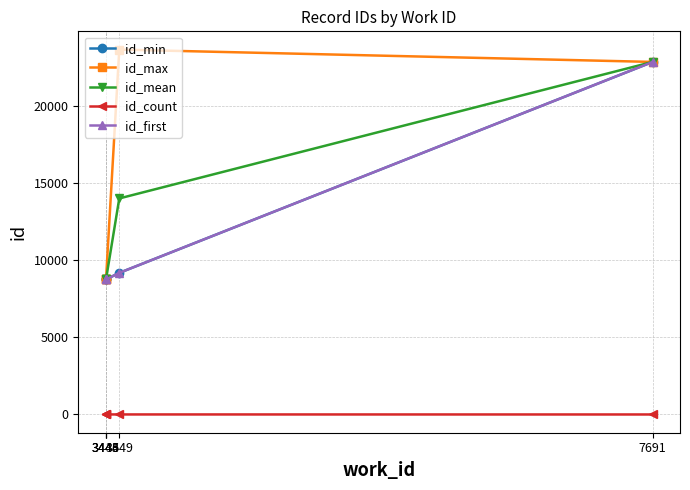

True or false: id_count has more than 0 interior local peaks.

True